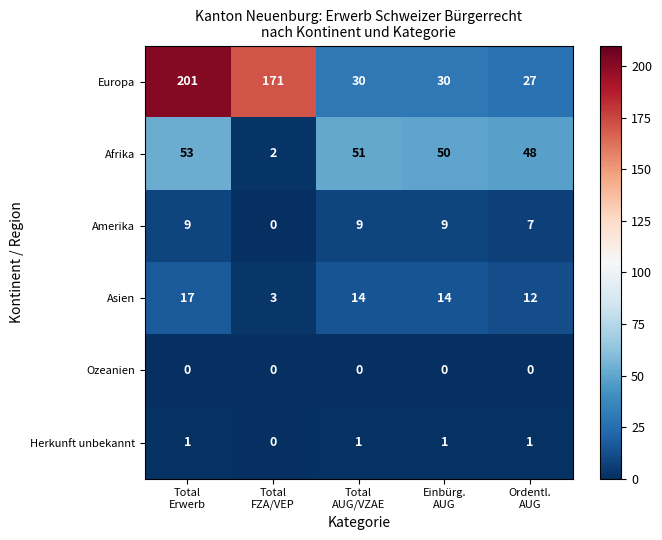

Which series has the largest total across all categories?

Europa